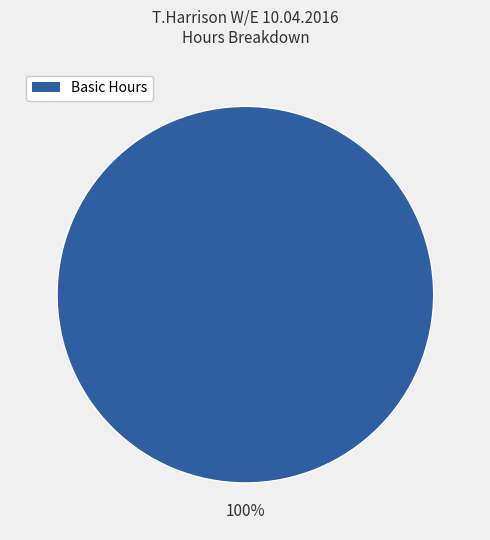

Is there any slice that represents more than half of the pie?

Yes